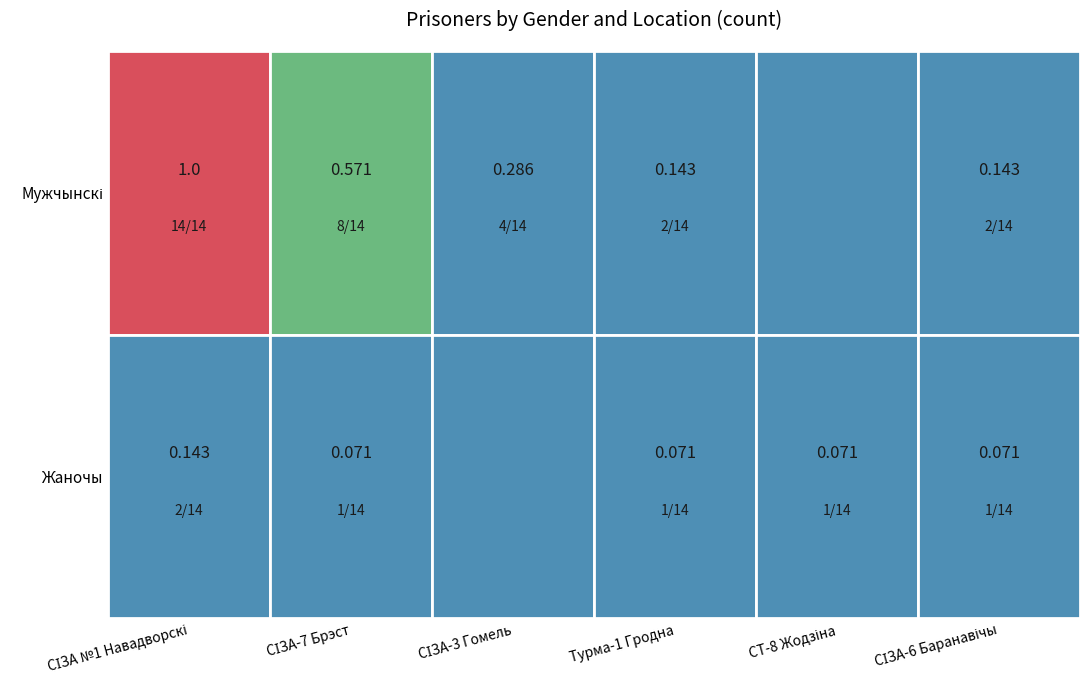

What is the difference between the second highest and second lowest values in the Мужчынскі series?

6